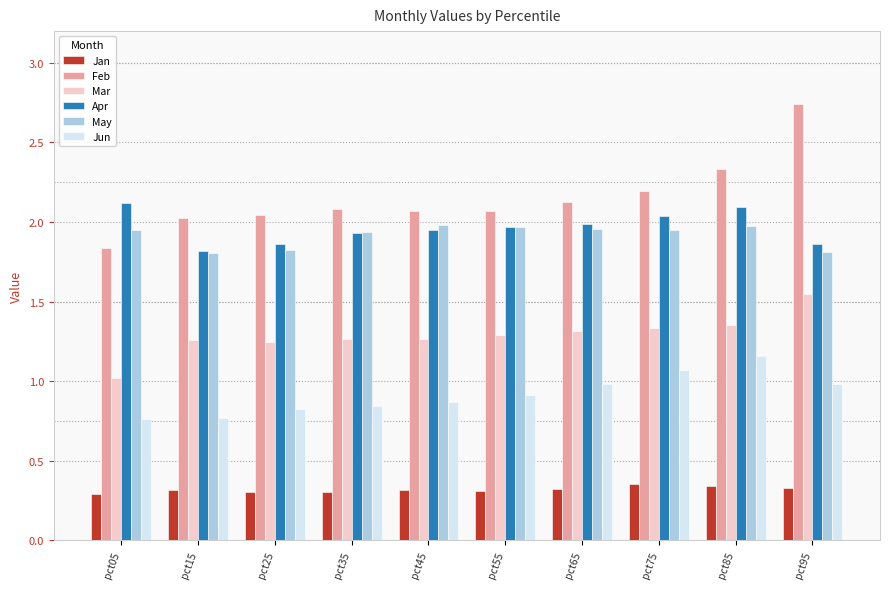

What are all the series names shown in the legend?

Jan, Feb, Mar, Apr, May, Jun